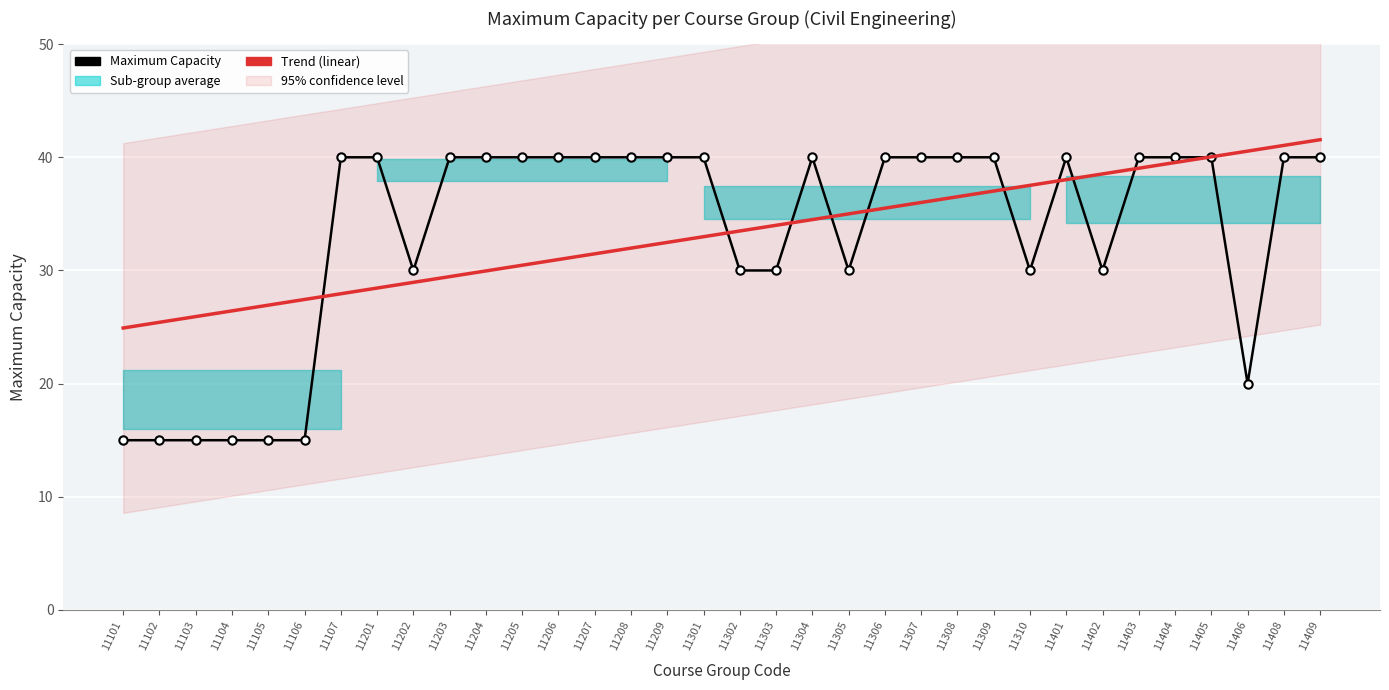

True or false: Maximum Capacity and Trend (linear) intersect in this chart.

True